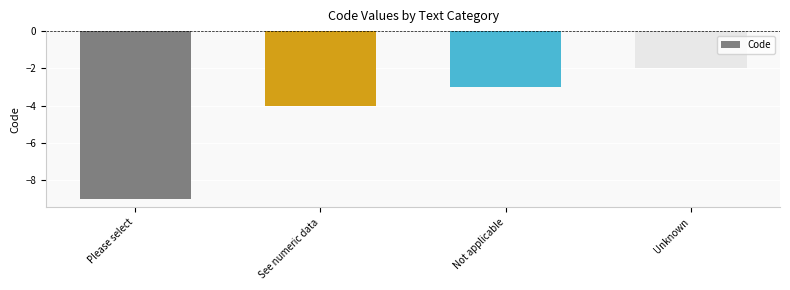

How many values are between -4 and -2?

3